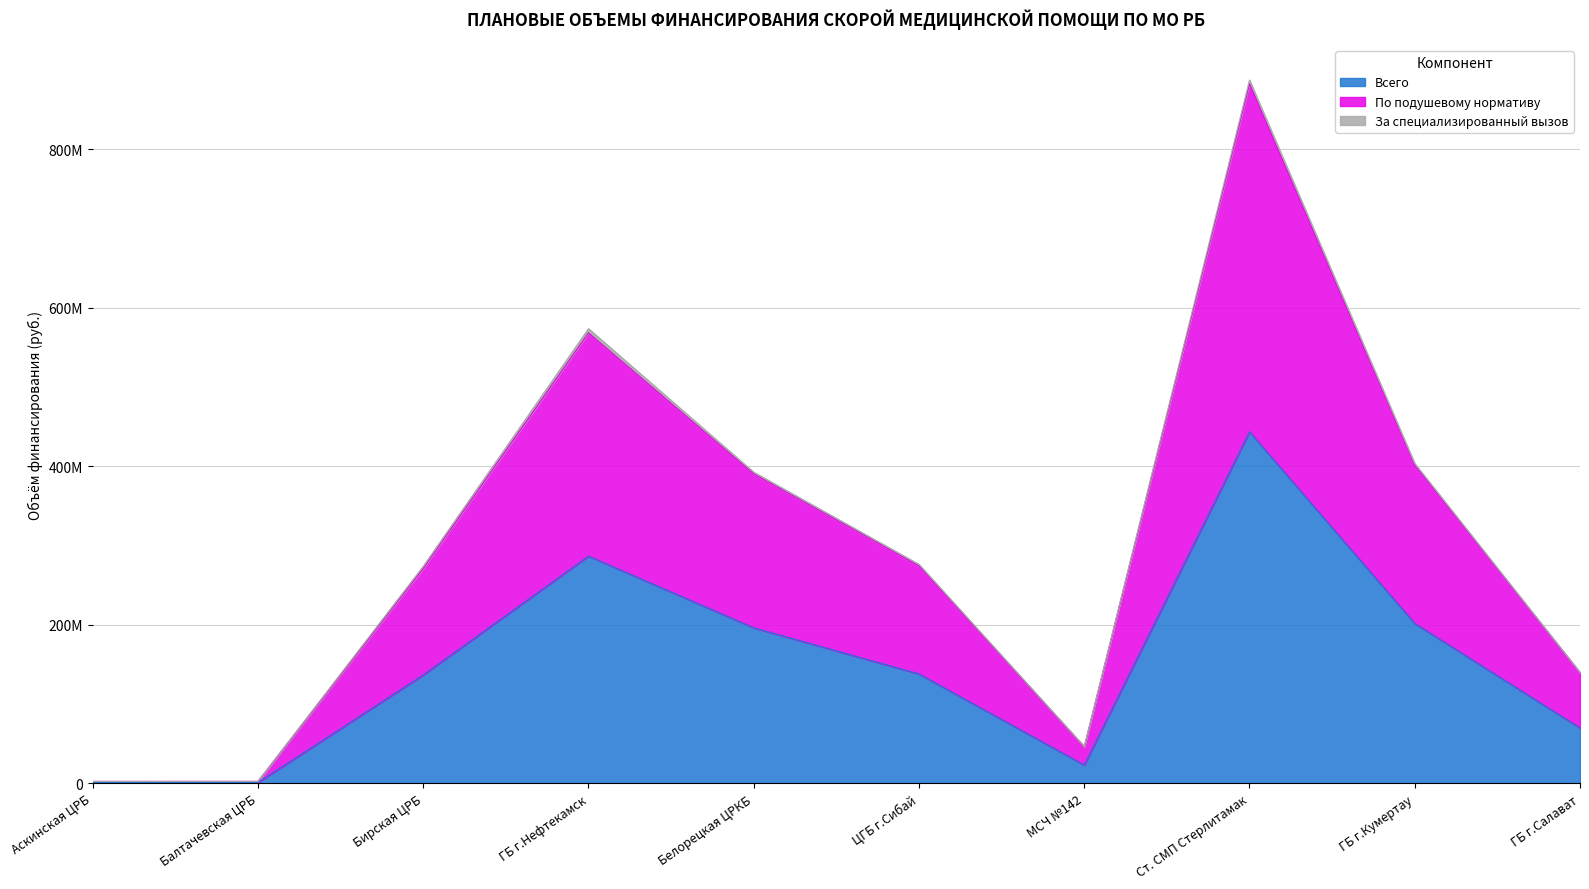

What is the spread (max minus min) of values at ЦГБ г.Сибай?

136394167